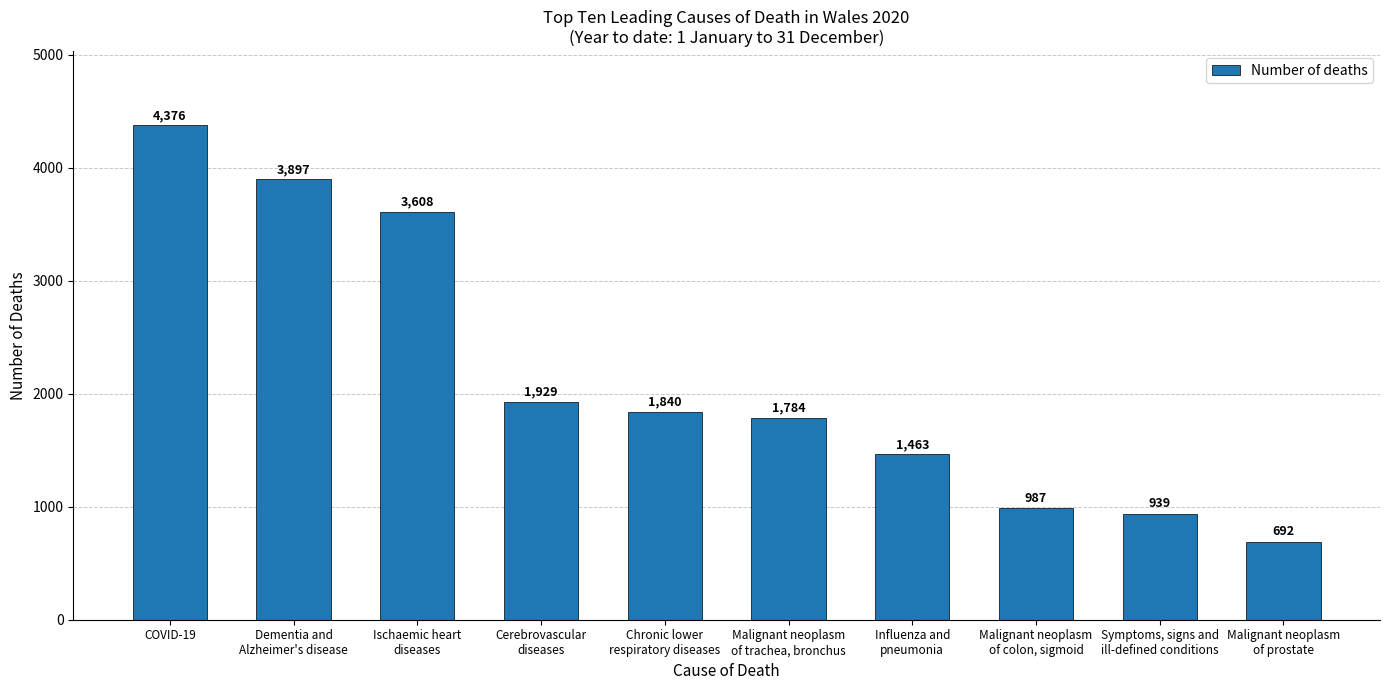

What position from the left is Dementia and
Alzheimer's disease?

2